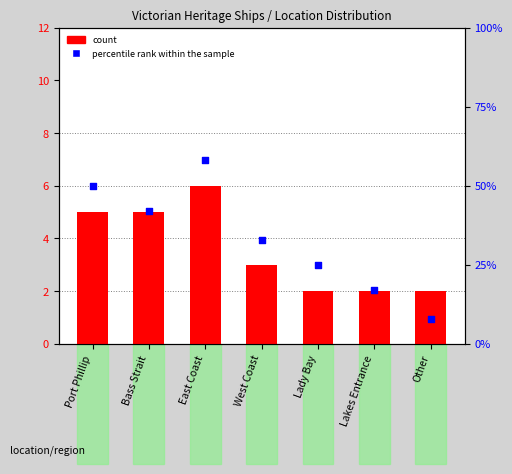

Which series has the largest total across all categories?

percentile rank within the sample